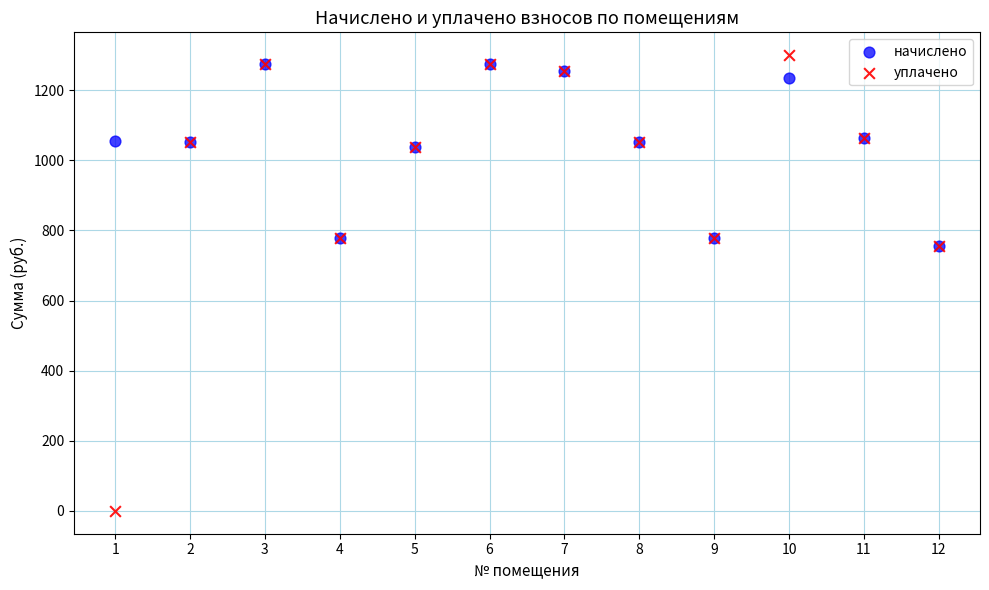

What are all the series names shown in the legend?

начислено, уплачено